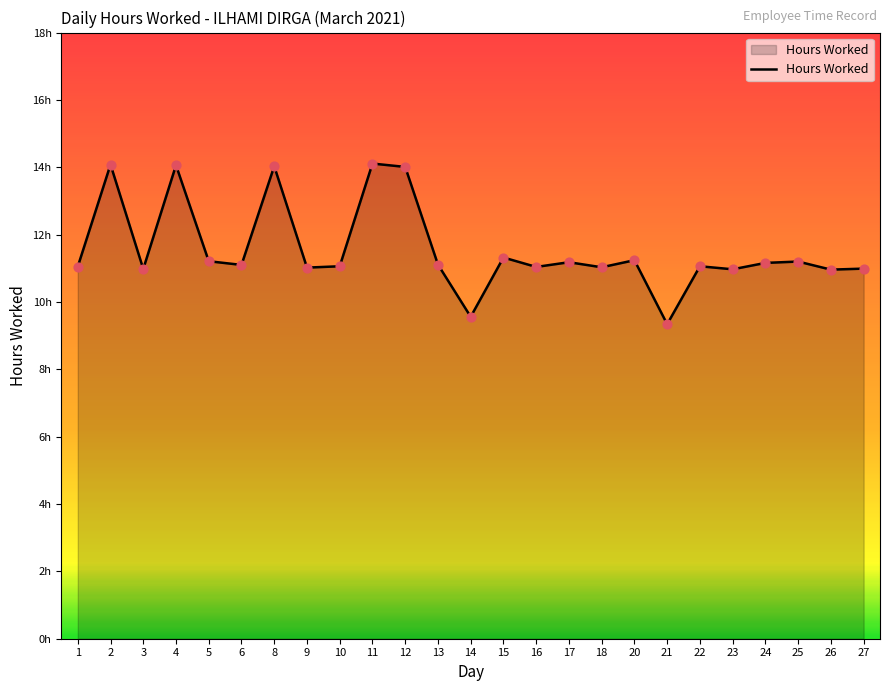

Between 27 and 10, which is larger?

10